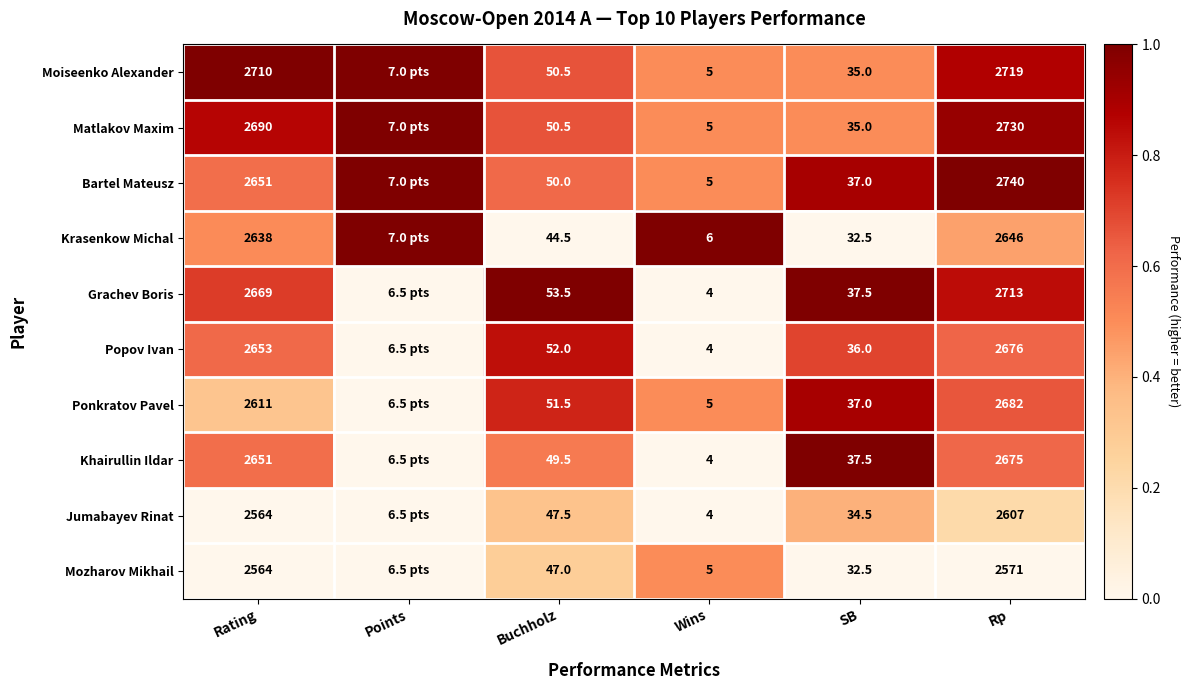

Between Rating and SB, which series saw the biggest shift?

Moiseenko Alexander